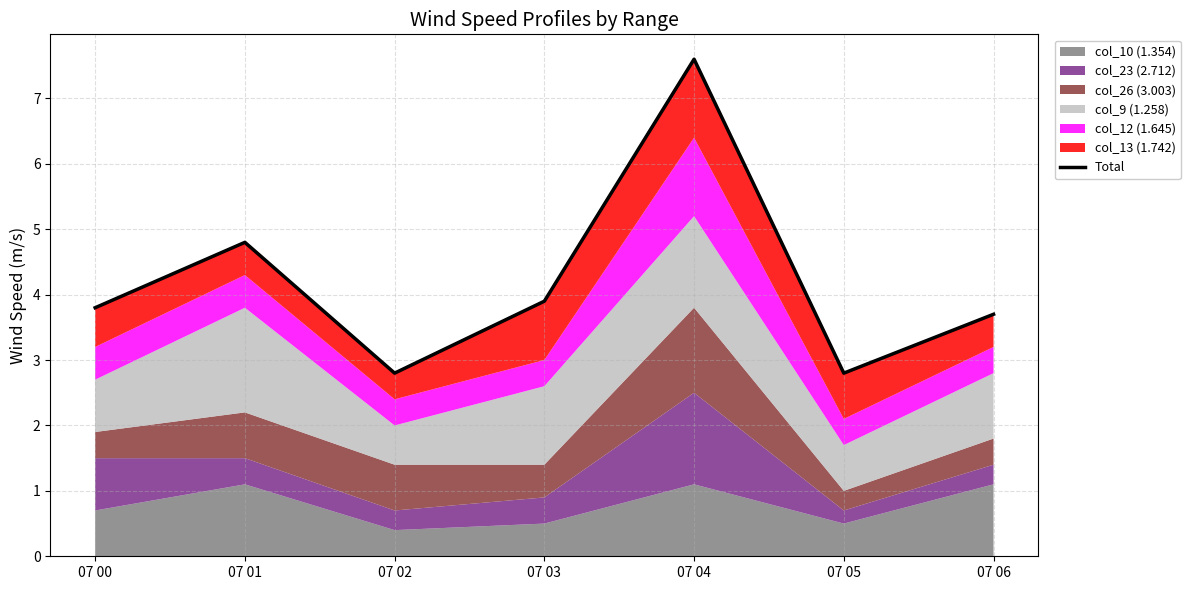

Reading left to right, extract all data points from this chart.

3.8	4.8	2.8	3.9	7.6	2.8	3.7